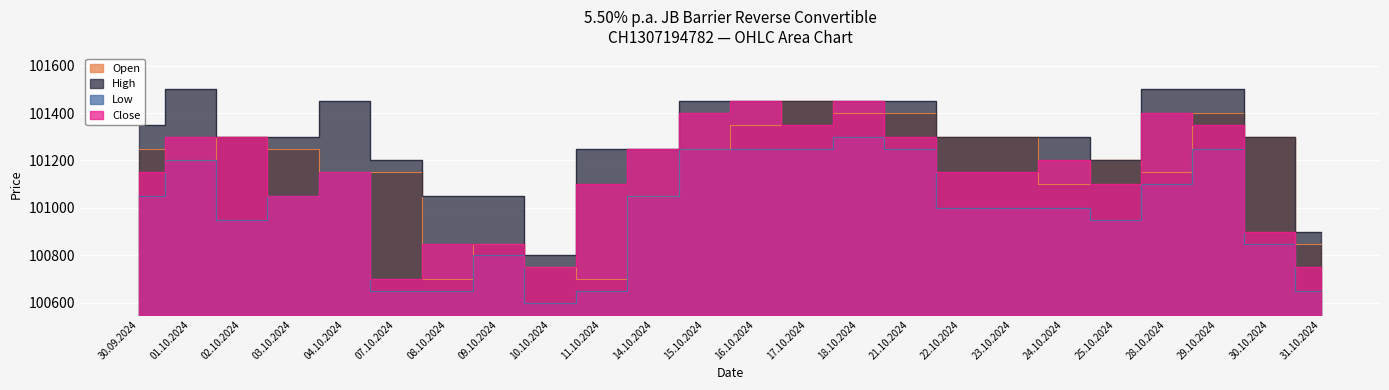

How many lines are shown in the chart?

4